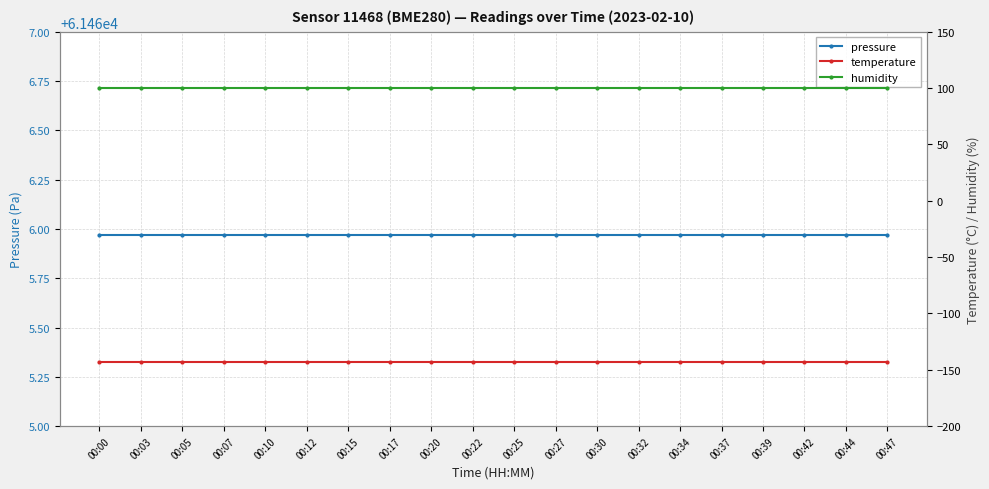

Is the value of pressure at 00:10 greater than the value of humidity at 00:07?

Yes